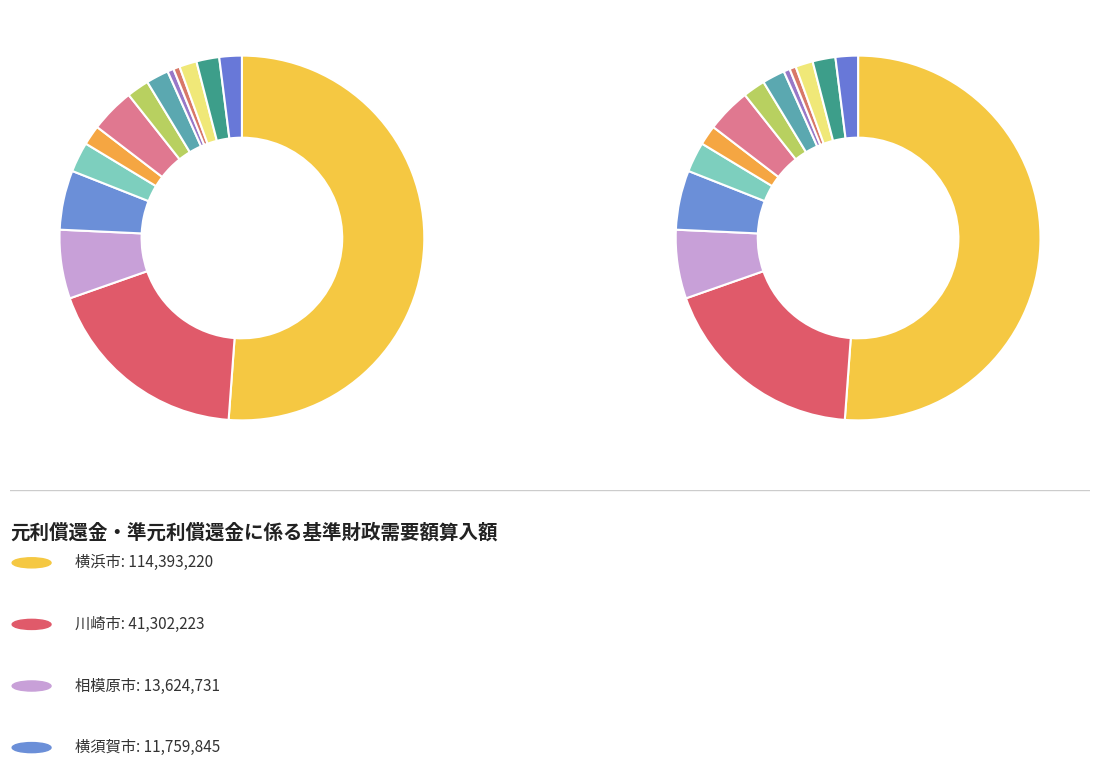

True or false: 三浦市 accounts for 1% of the total.

True